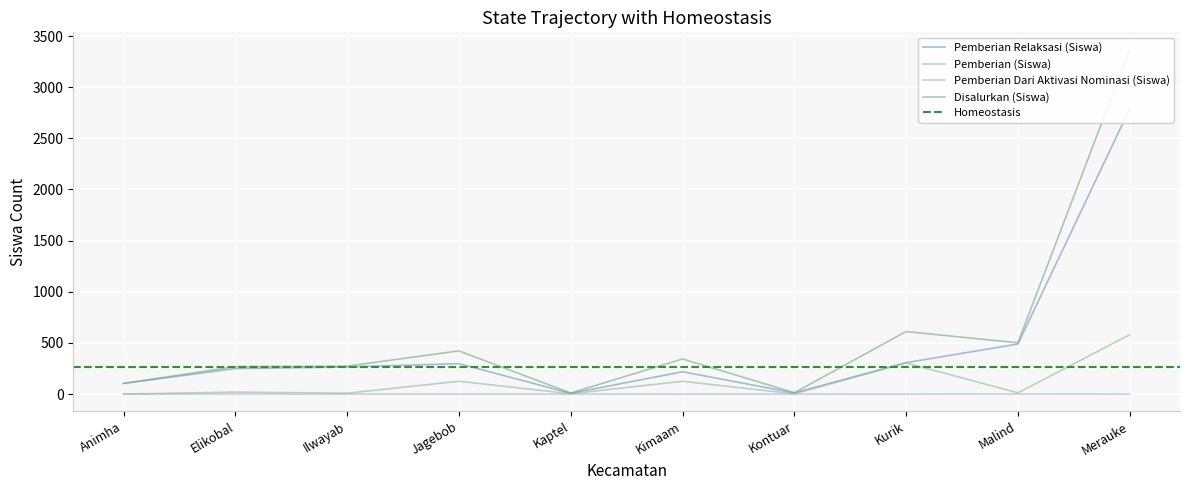

What is the spread (max minus min) of values at Kimaam?

343